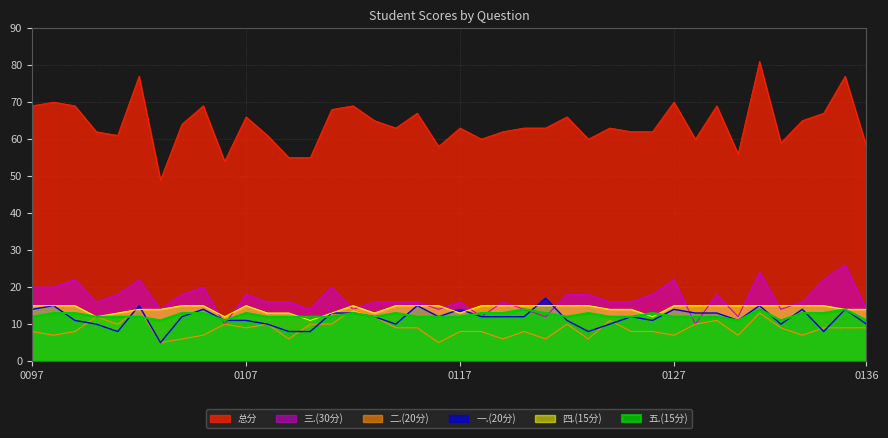

Which series has the largest total across all categories?

总分